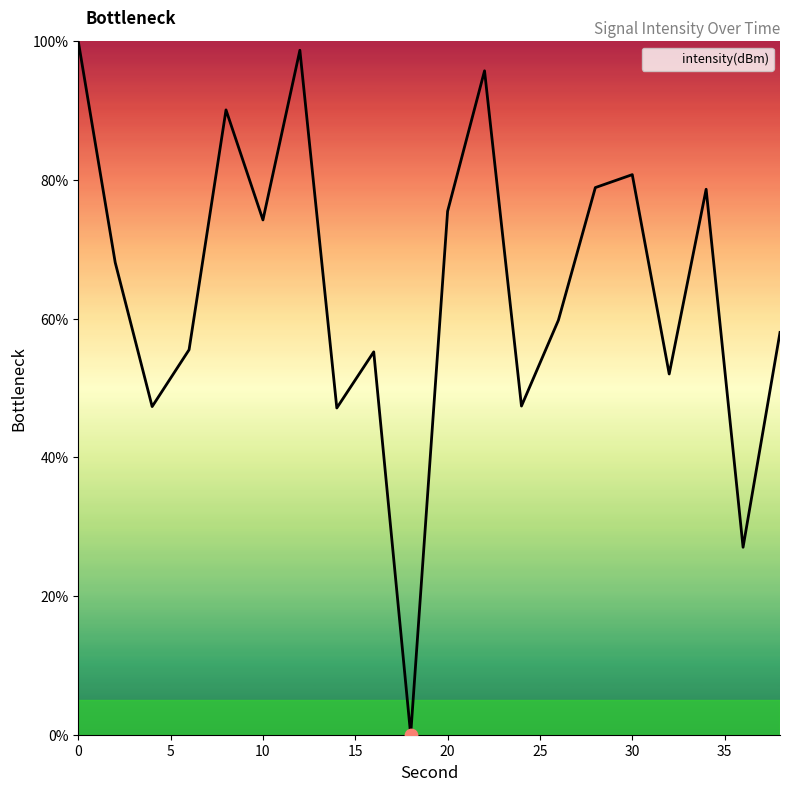

What is the difference between the maximum and minimum values?

100.0